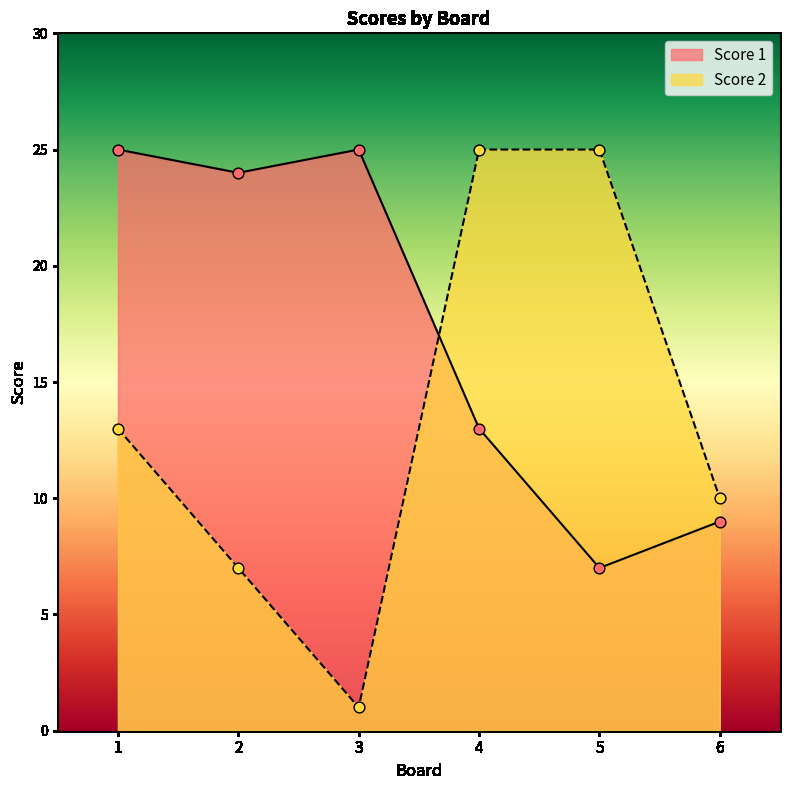

Which series has the largest total across all categories?

Score 1